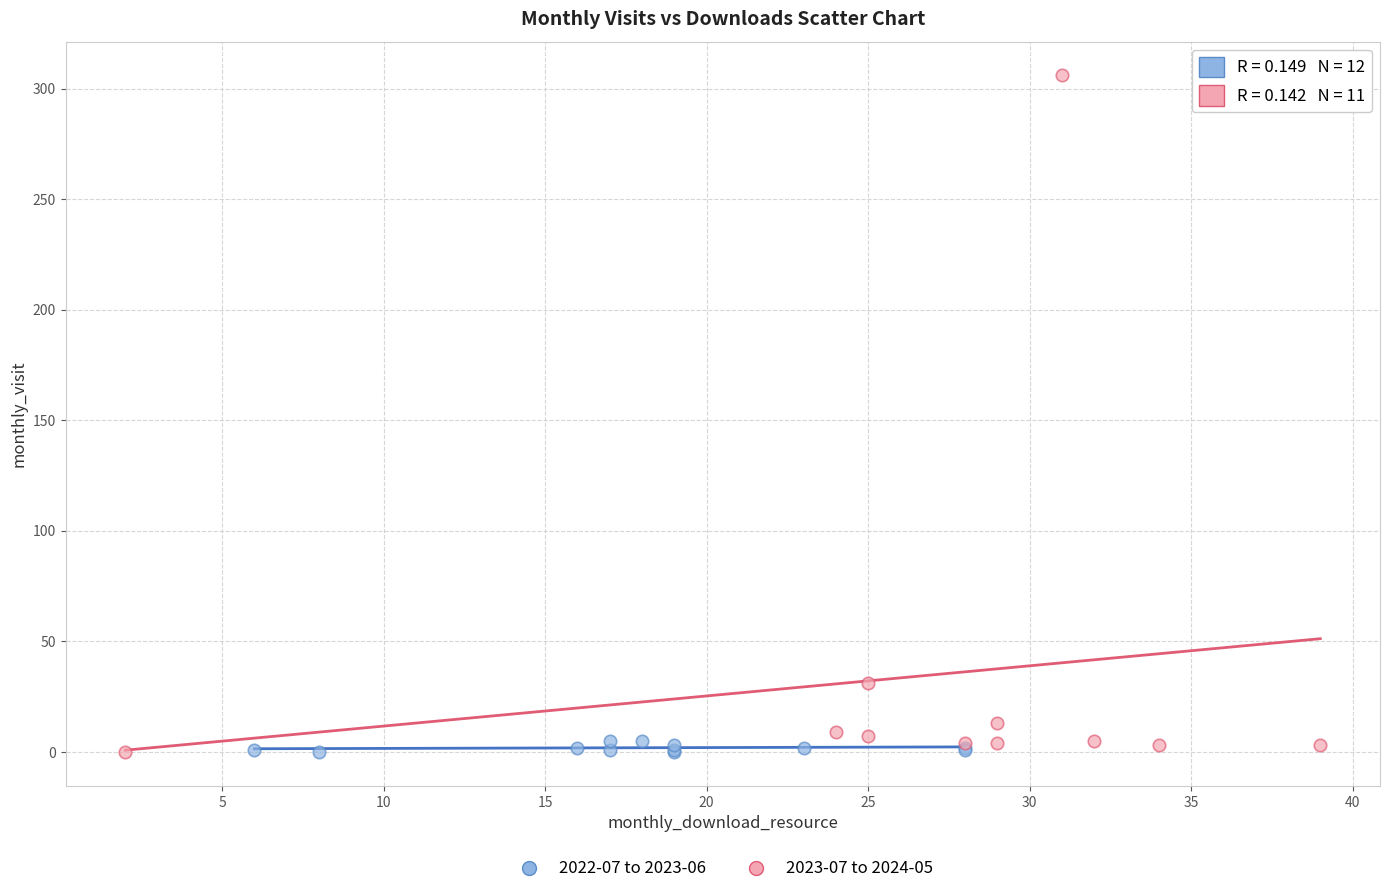

Which series has the widest spread of Y values?

2023-07 to 2024-05